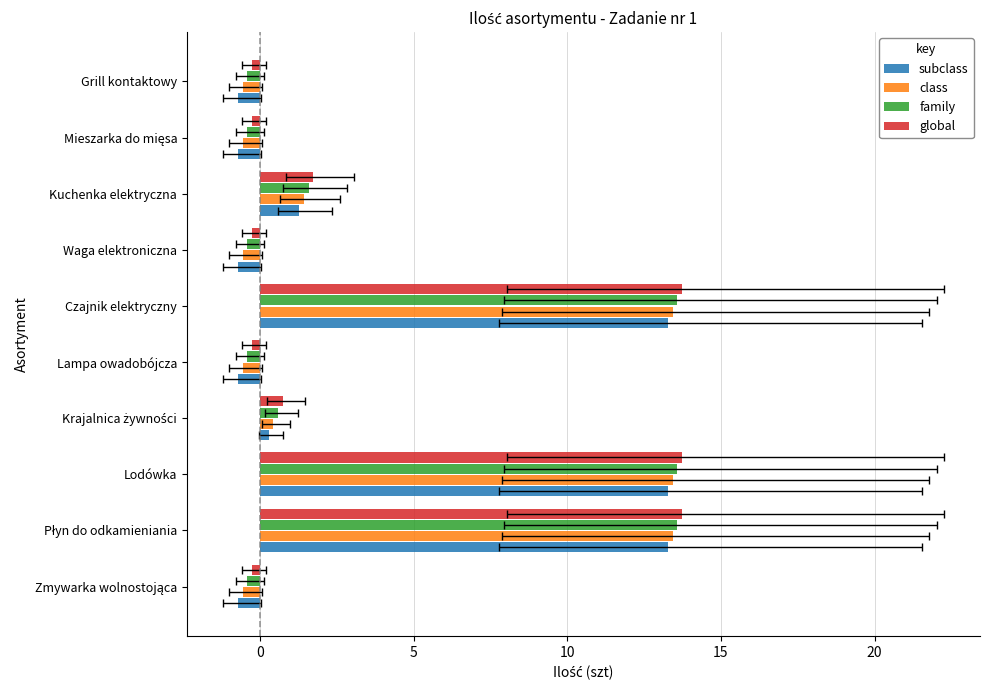

Between Zmywarka wolnostojąca and Kuchenka elektryczna, which is larger?

Kuchenka elektryczna